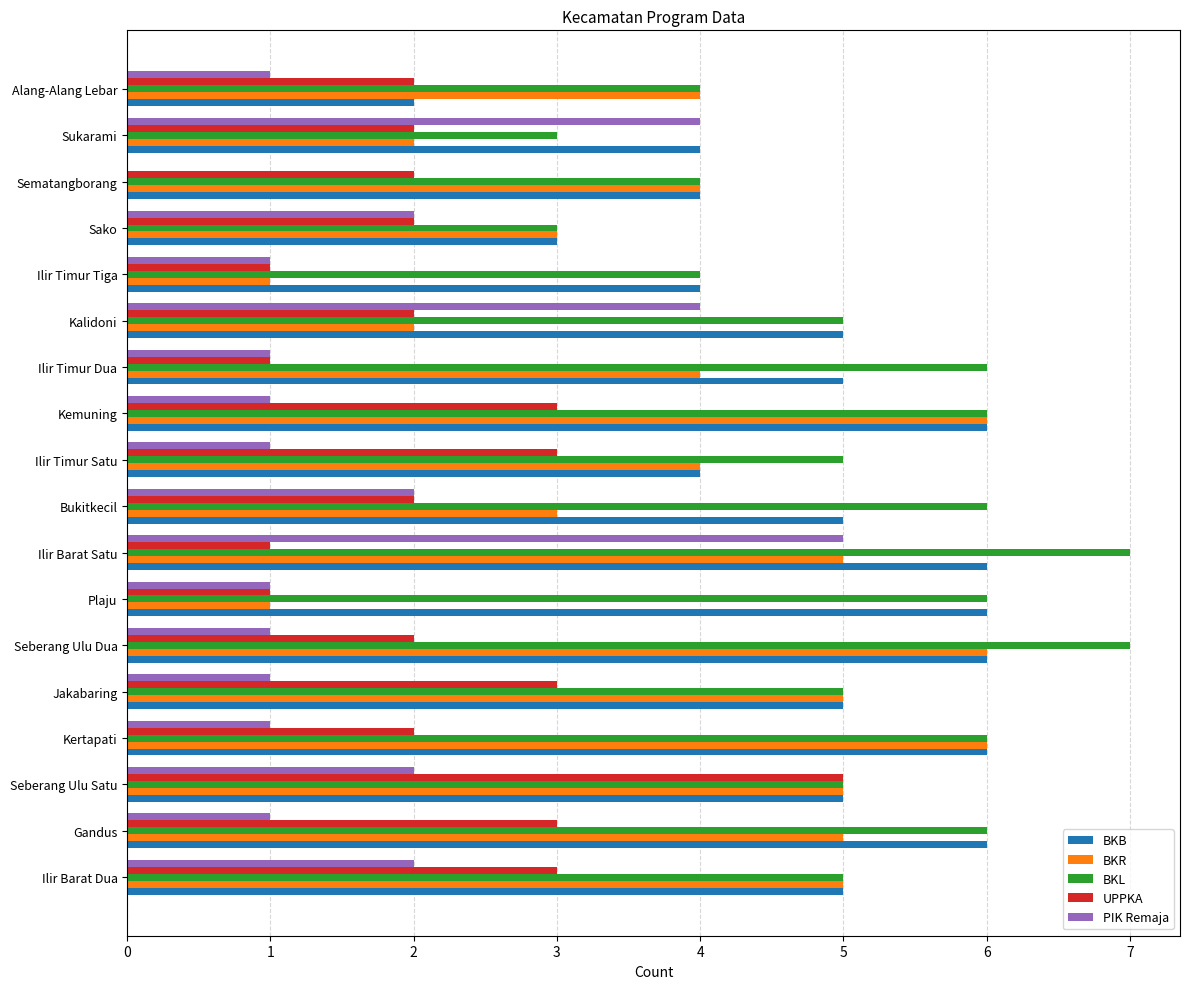

Is it true that BKL equals 3 at Kemuning?

False